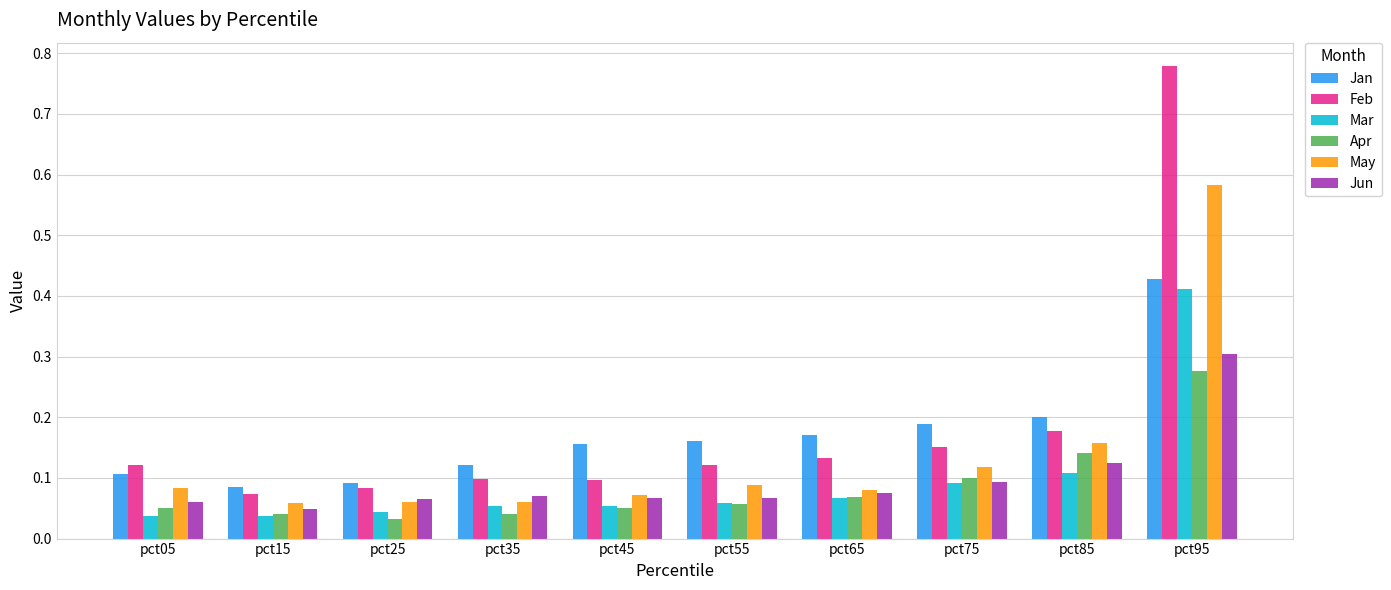

What is the sum of all Mar values?

1.0